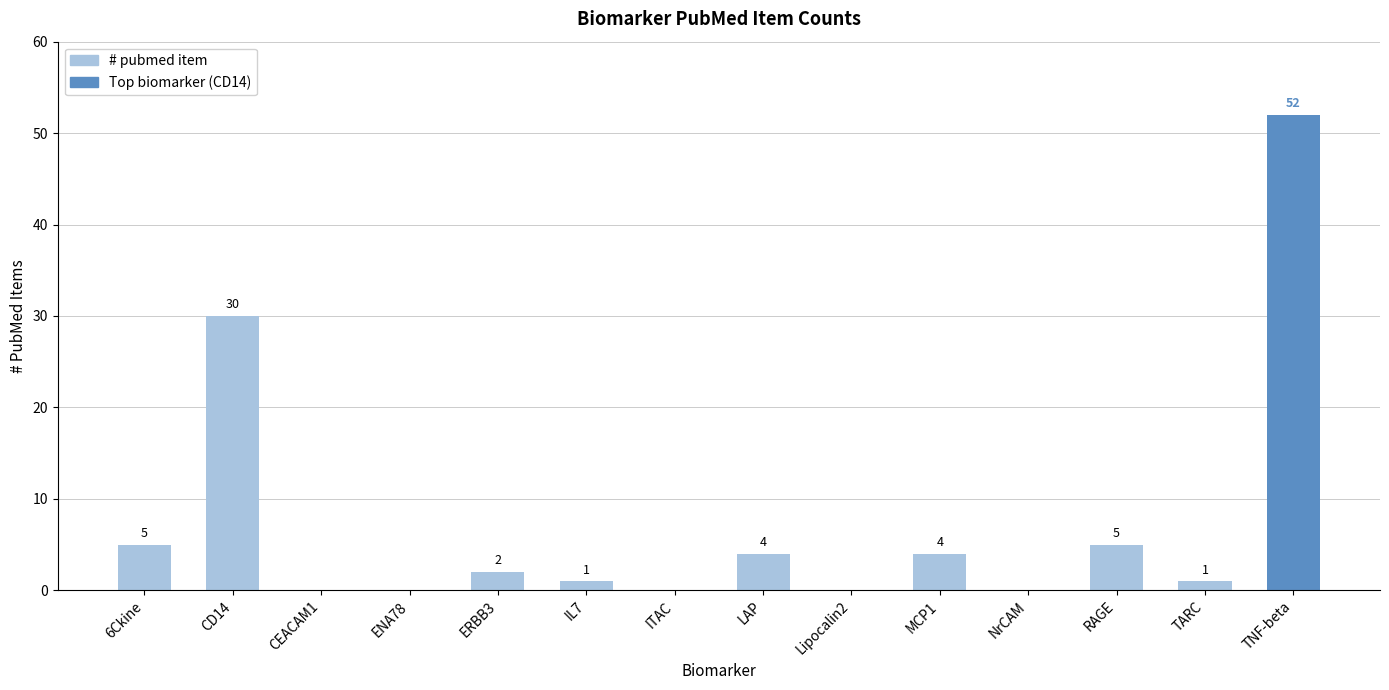

Reading left to right, what are all the values shown in this chart?

5	30	0	0	2	1	0	4	0	4	0	5	1	52